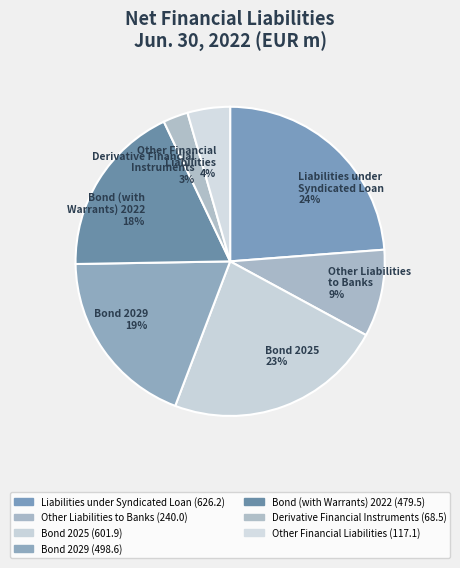

Is there a majority slice in this chart?

No